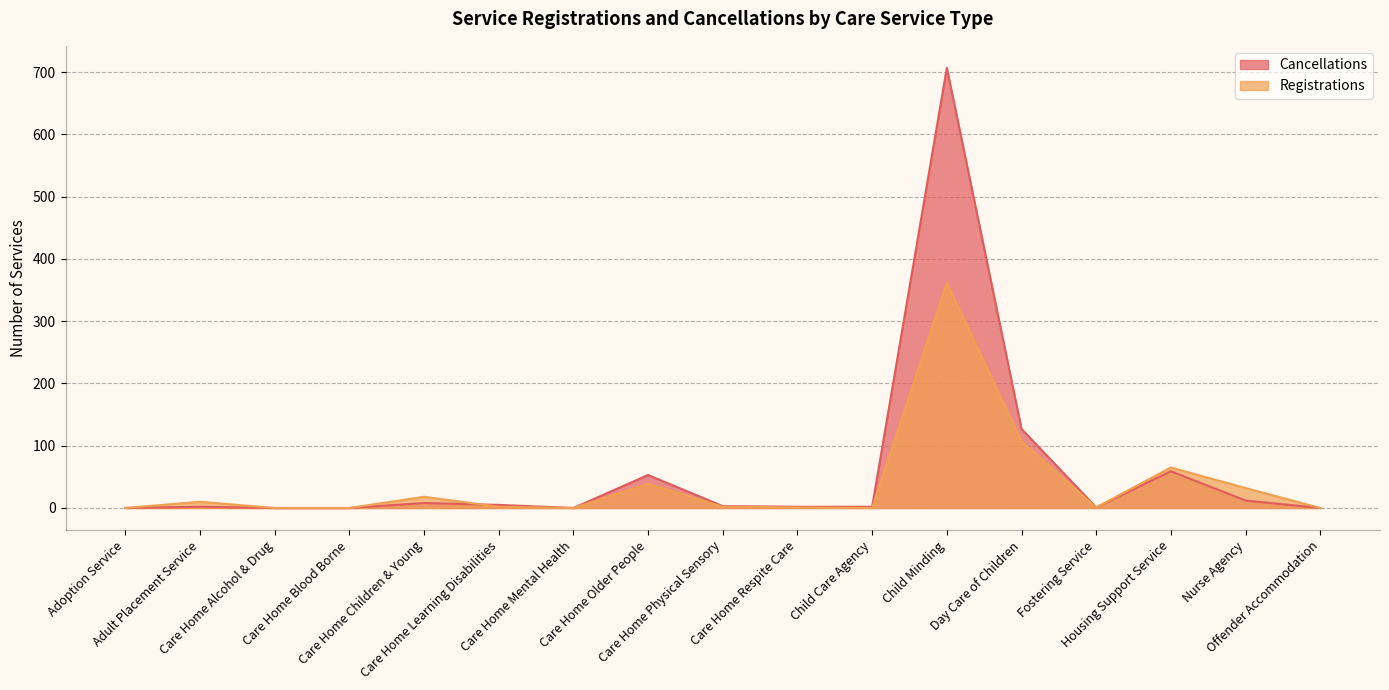

Where is Registrations nearest to the value 181?

Day Care of Children